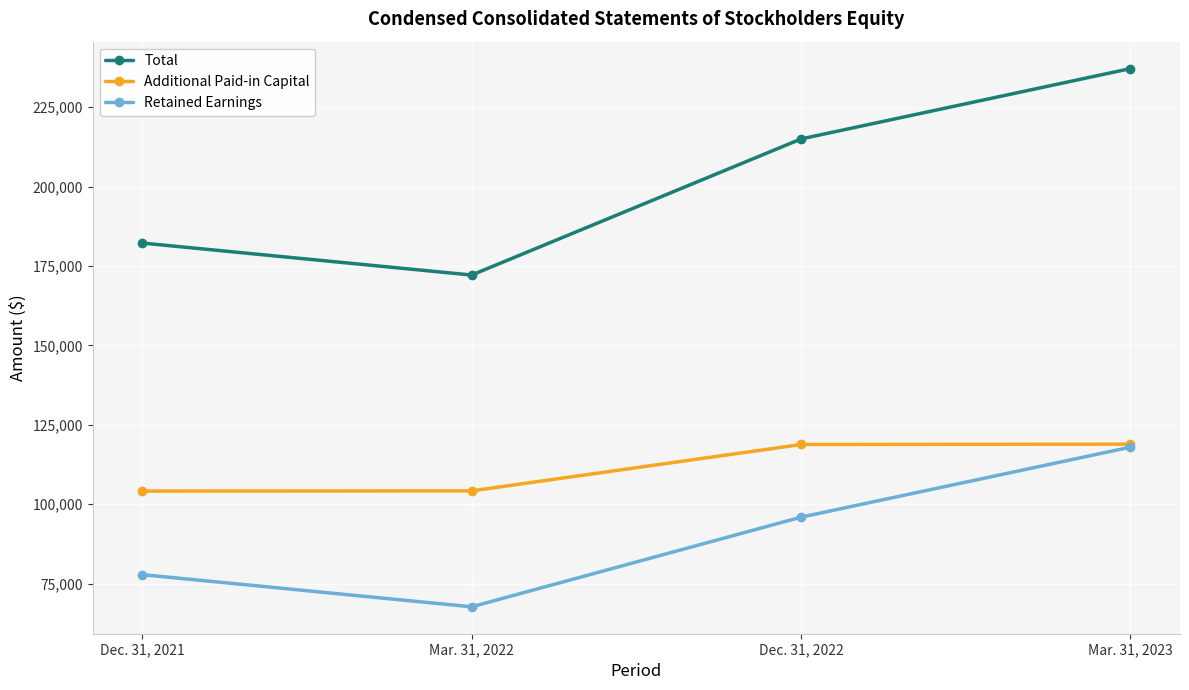

How many data points does each series have?

4